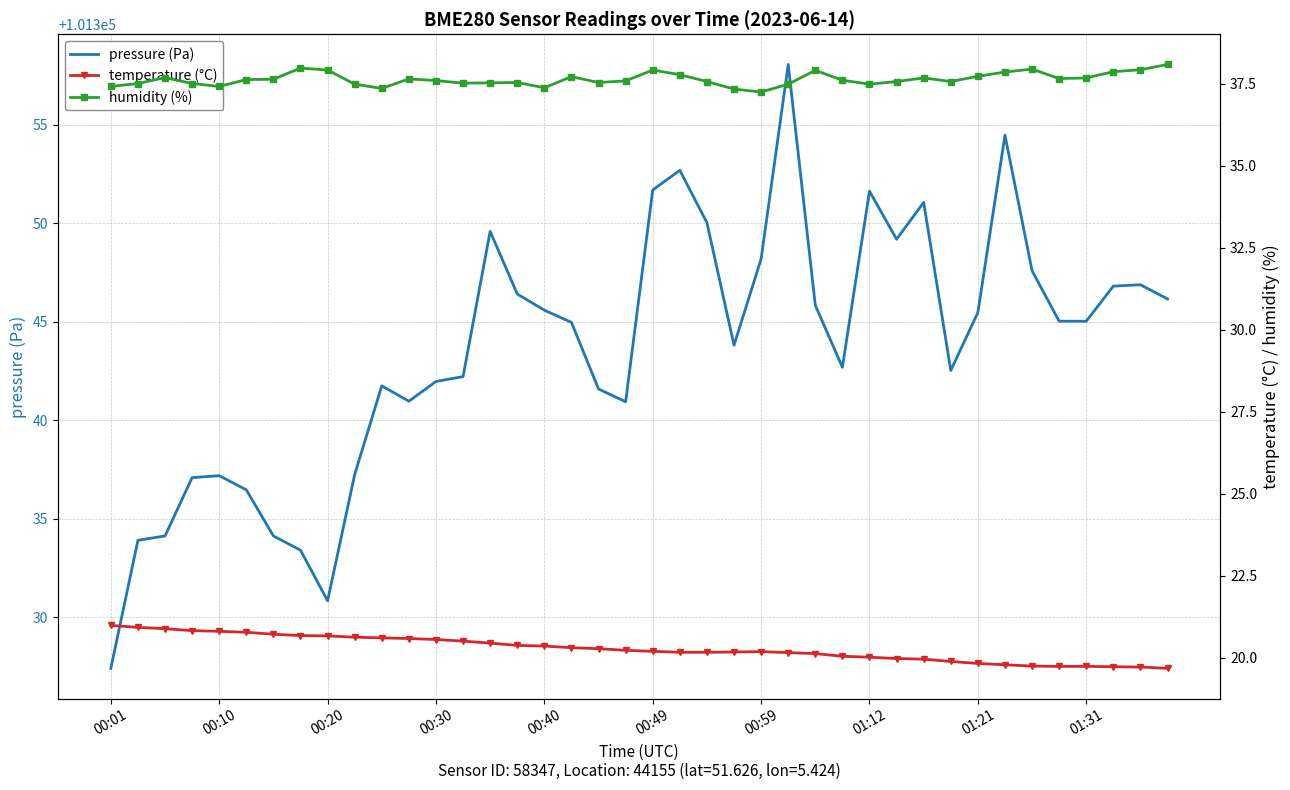

What is the total value across all series at 33?

101412.1